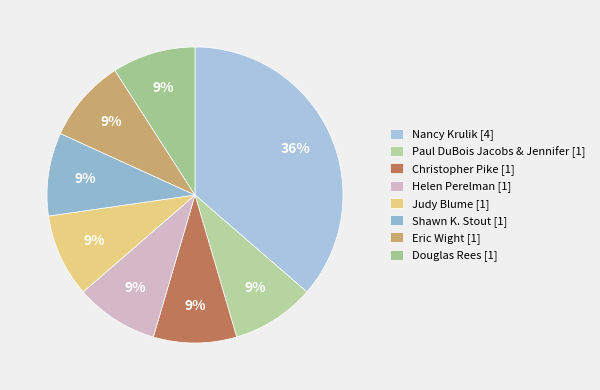

To the nearest percent, what percentage of the pie is Judy Blume?

9%